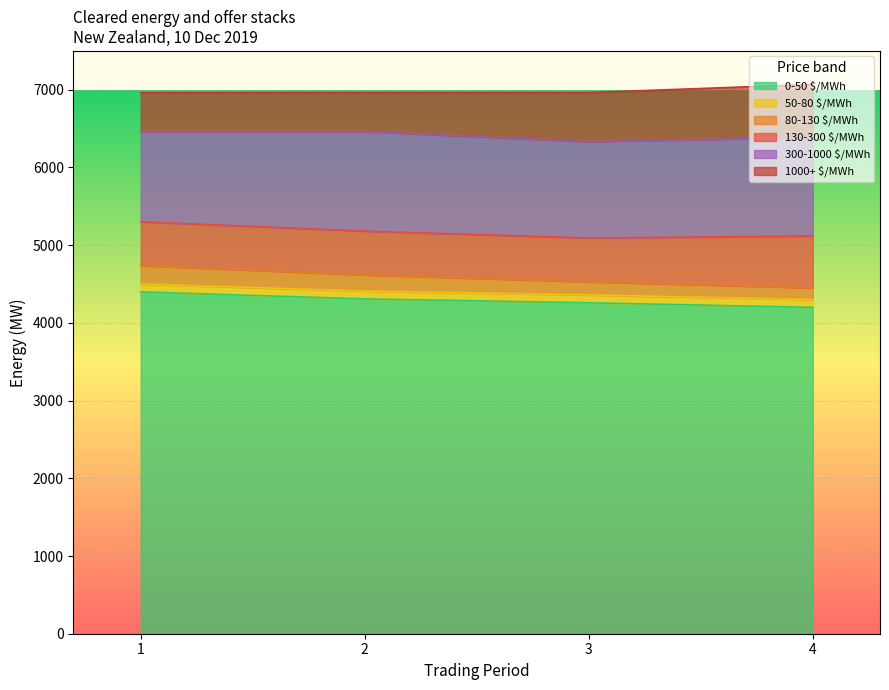

What value does the 0-50 $/MWh series have at 1?

4398.8